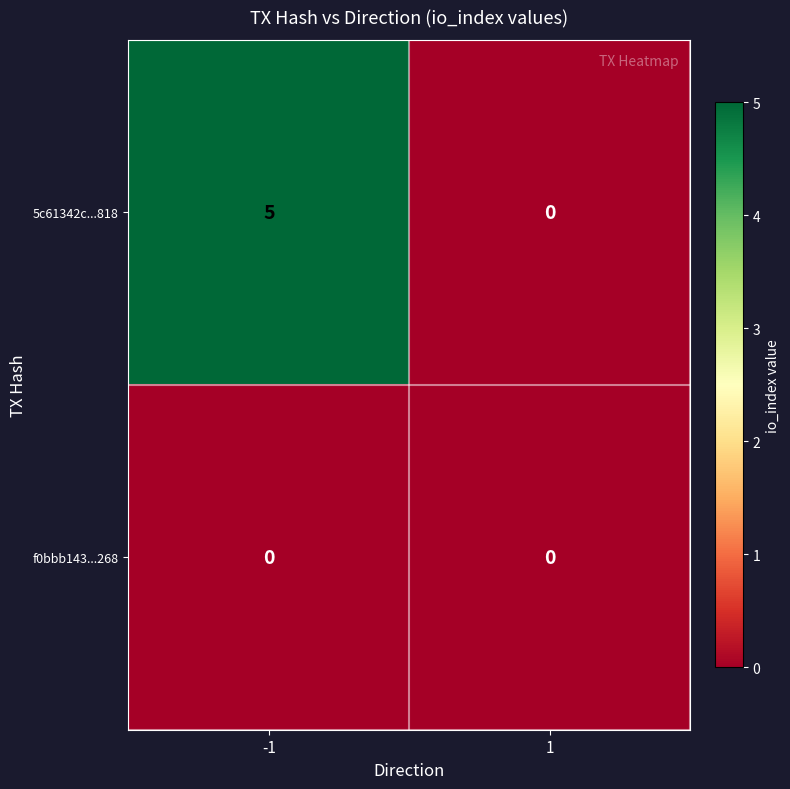

Rank the series by their maximum value, from lowest to highest.

f0bbb143...268, 5c61342c...818